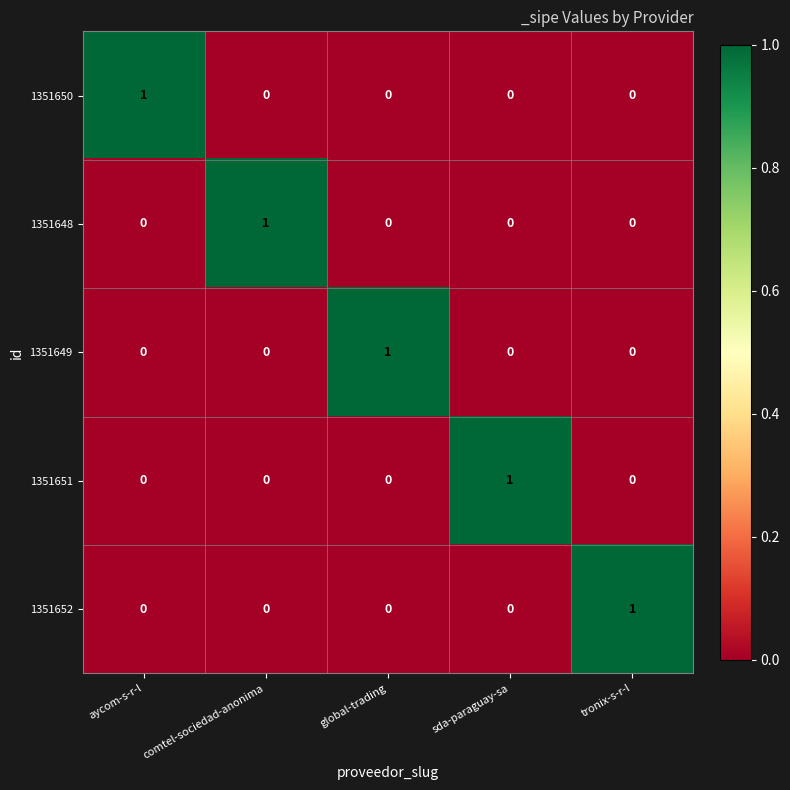

Which category has the highest value in the 1351652 series?

tronix-s-r-l